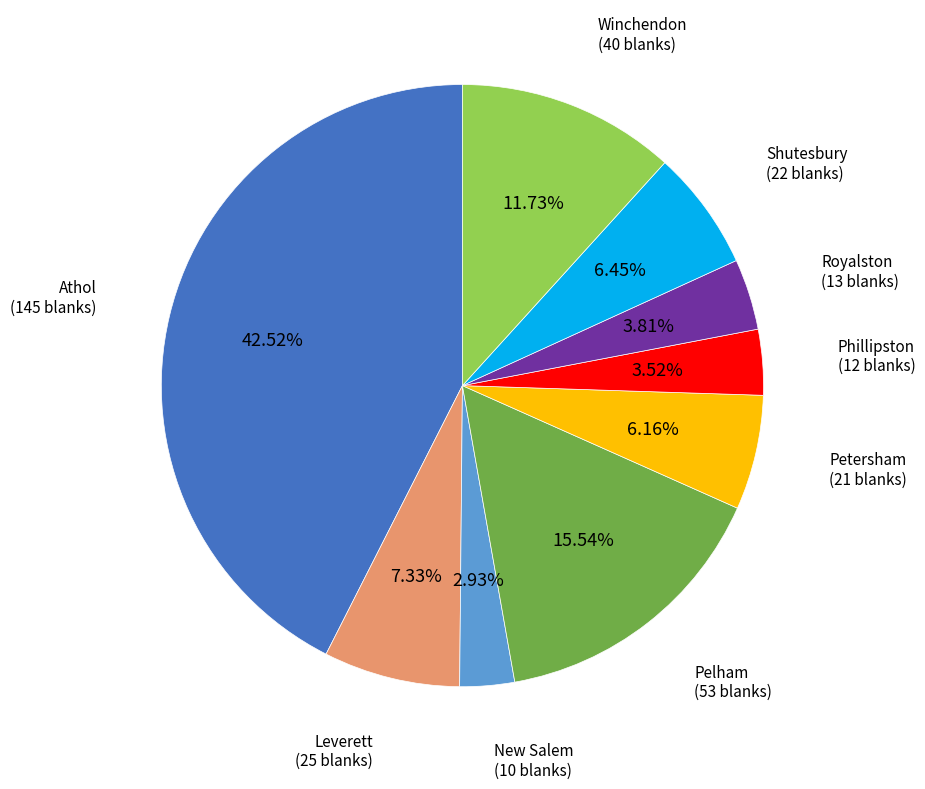

To the nearest percent, what is the difference between the largest and smallest slice percentages?

40%